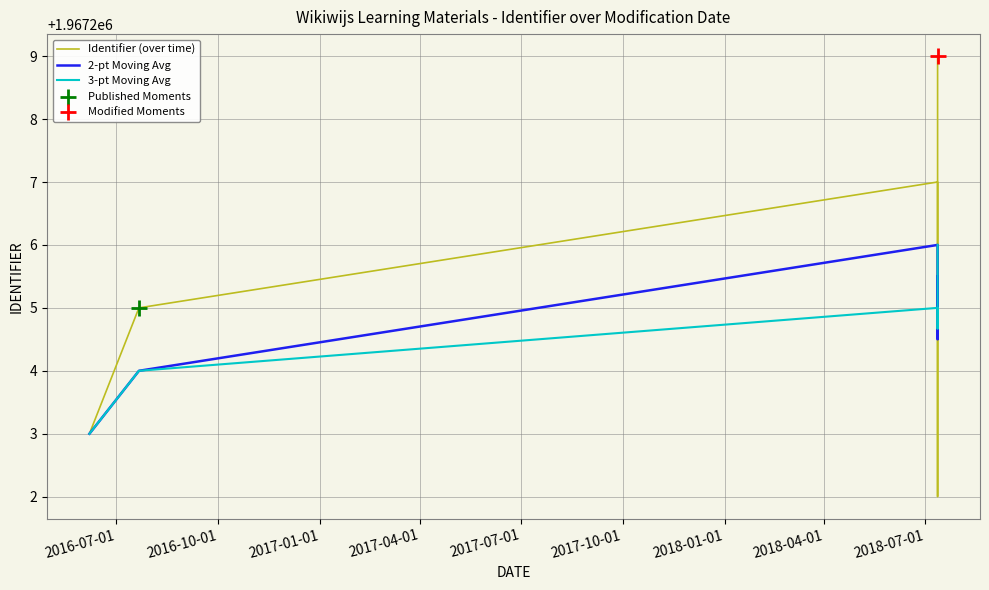

Is the value of 3-pt Moving Avg at 2016-07-01 greater than the value of 2-pt Moving Avg at 2016-10-01?

No